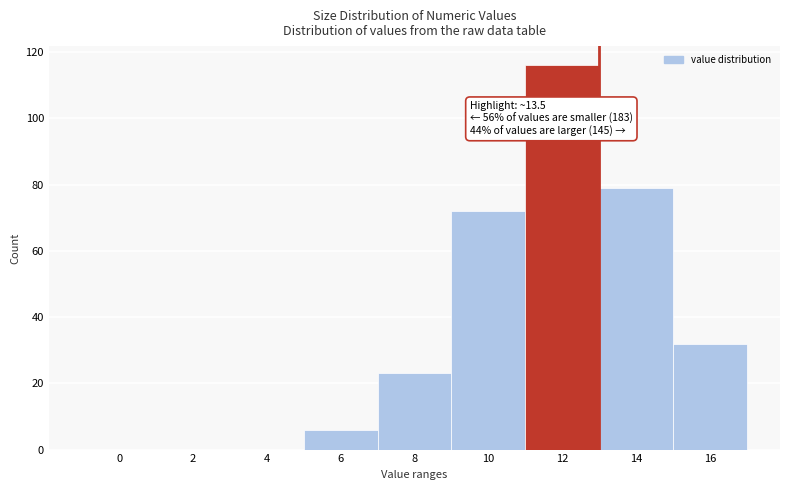

Reading left to right, list all the values displayed in this chart.

0=0	2=0	4=0	6=6	8=23	10=72	12=116	14=79	16=32